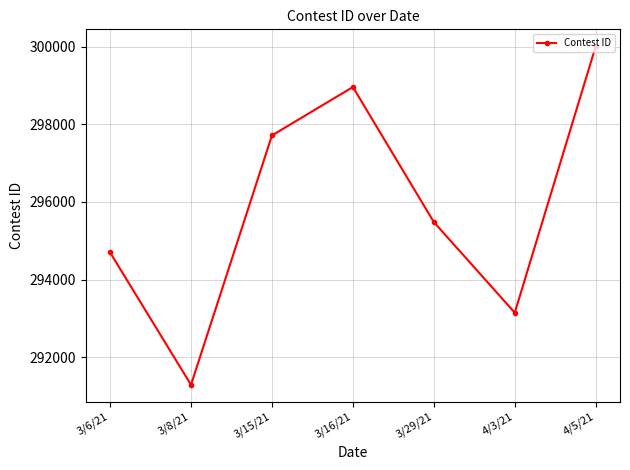

Count the values in the range 293147 to 298958.

5